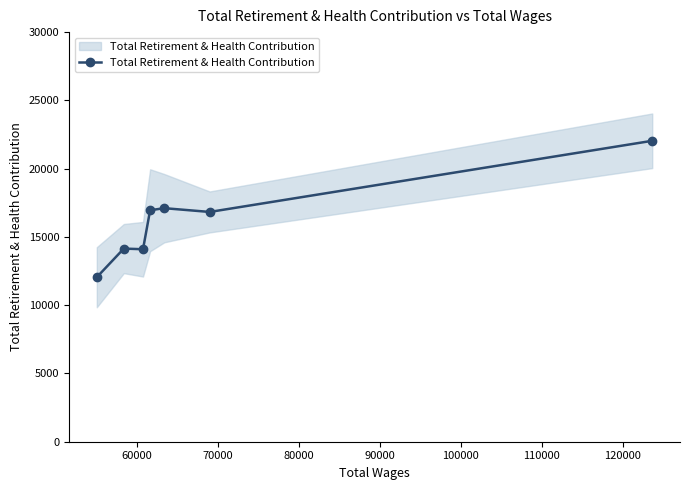

How many lines are shown in the chart?

1